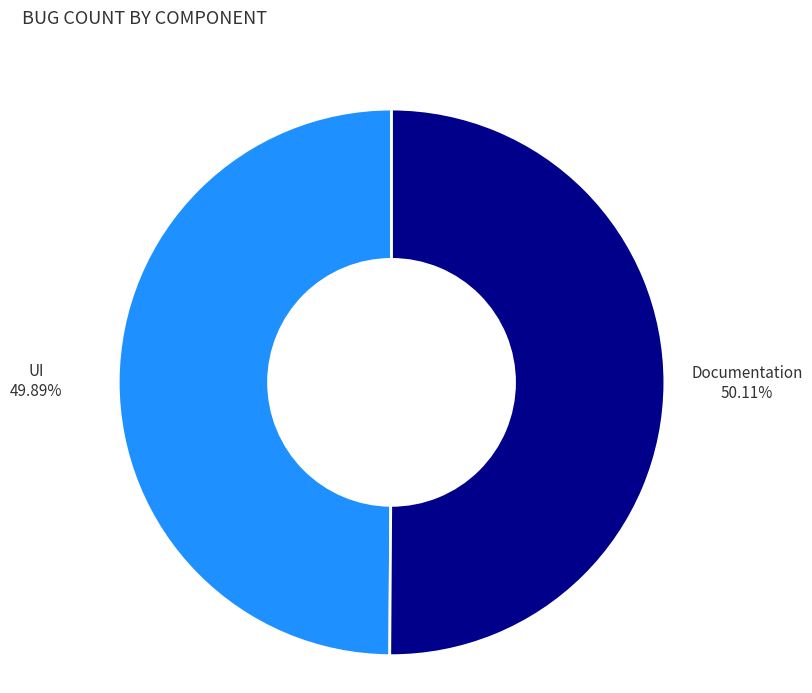

Is the sum of Documentation and UI greater than half?

Yes